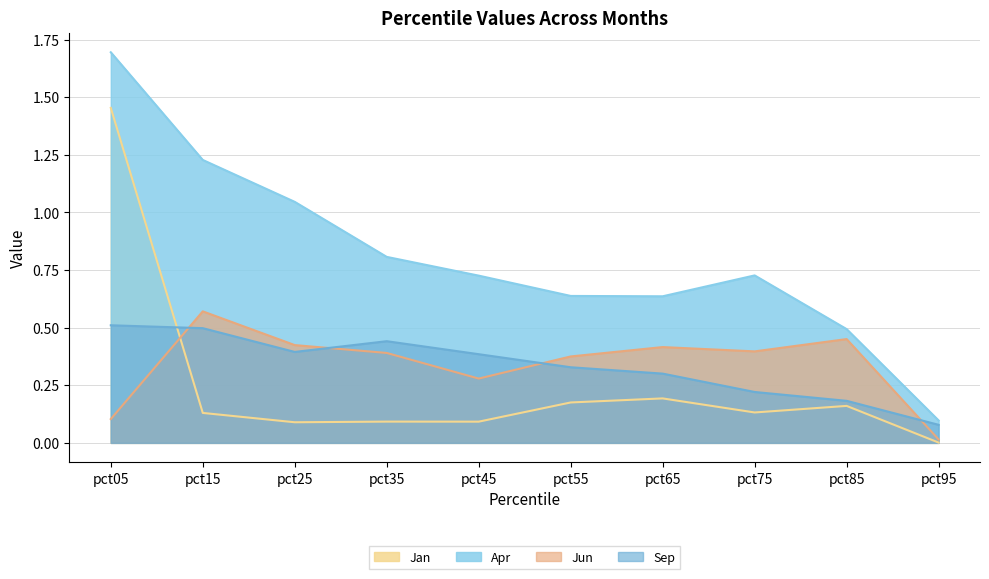

Is the value of Sep at pct55 greater than the value of Apr at pct95?

Yes